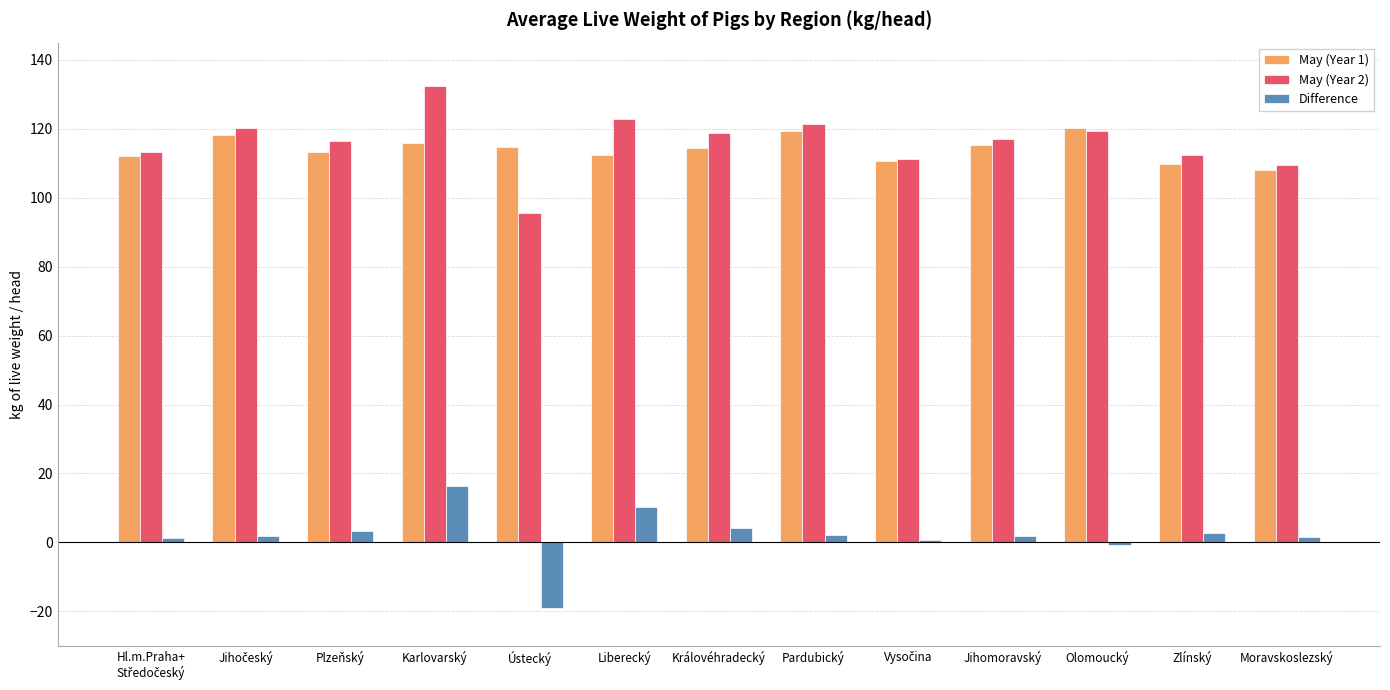

Is it true that May (Year 1) equals 42.3 at Jihomoravský?

False